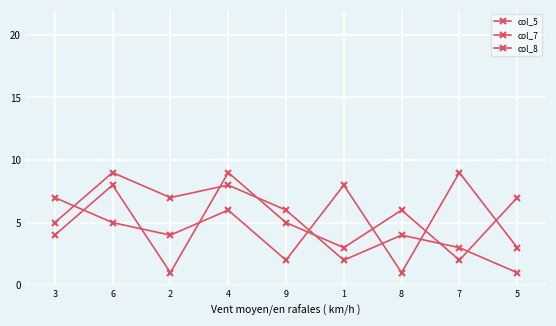

What is the label of the 5th point from the right?

9